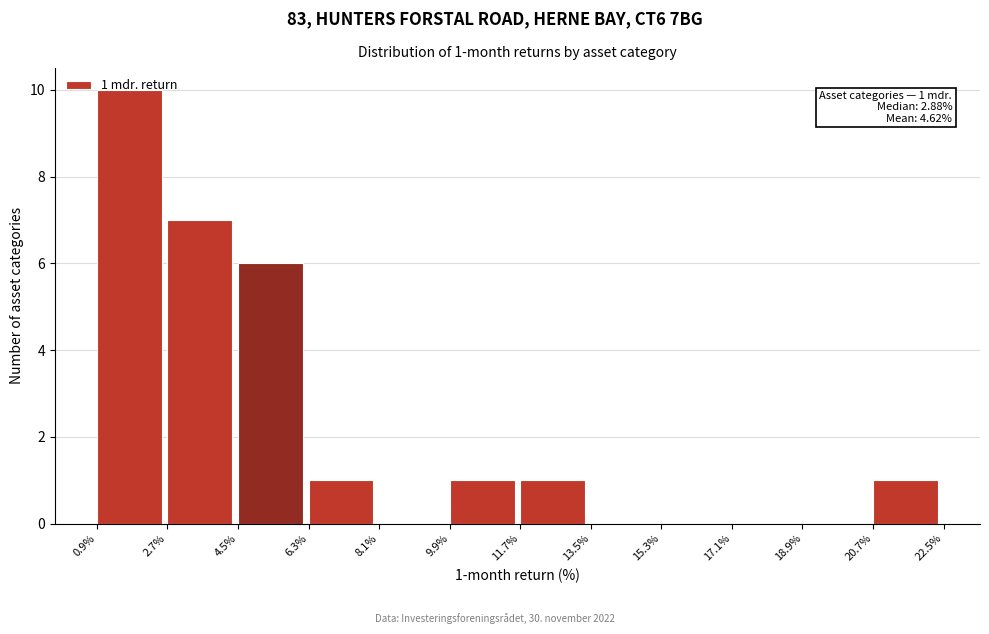

Over which range of the x-axis is the bar tallest?

0.9% to 2.7%